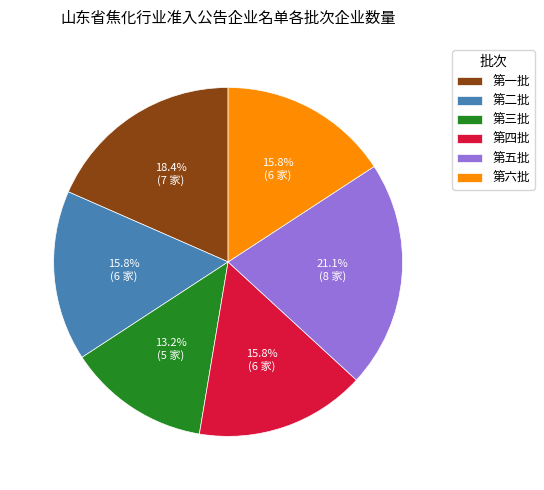

Count the number of slices in the pie.

6